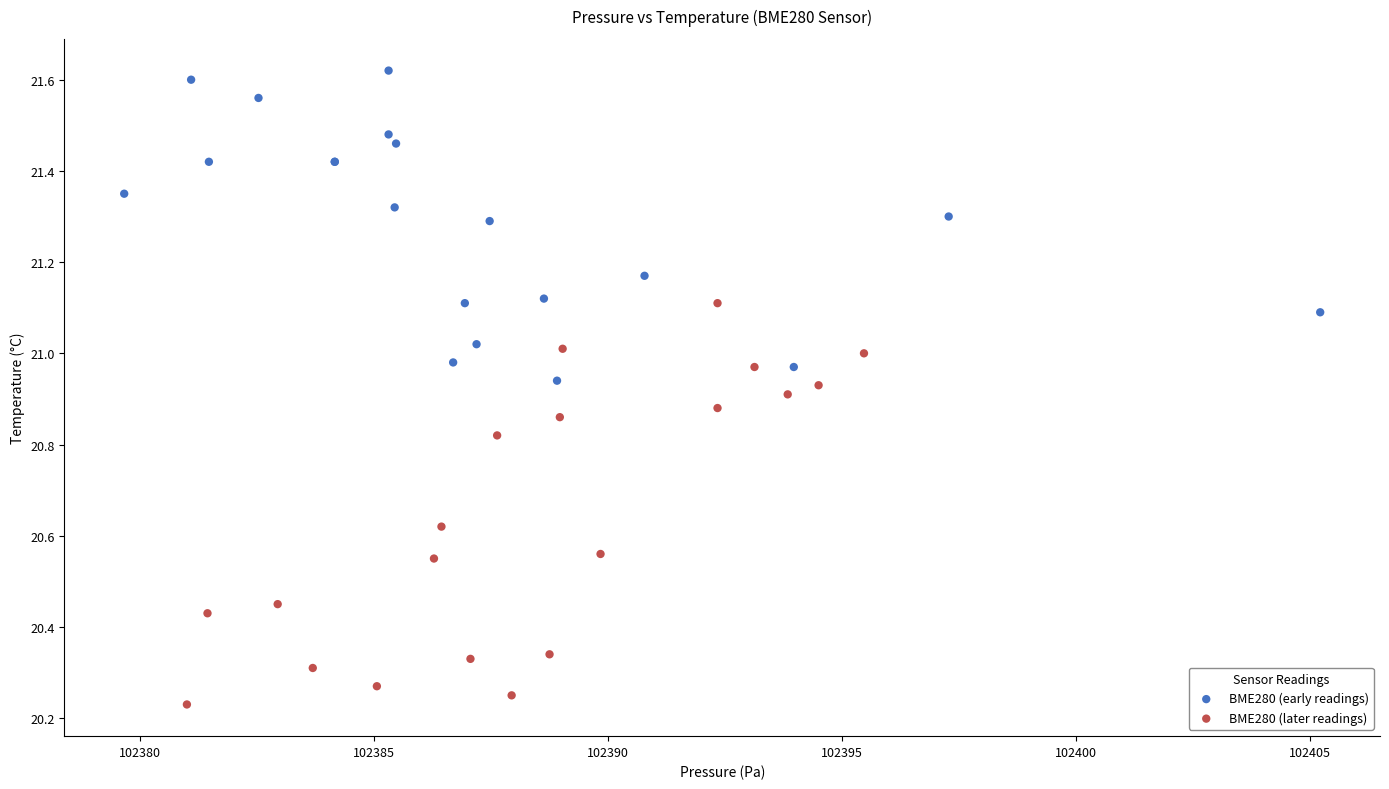

Which series reaches the minimum Y coordinate?

BME280 (later readings)